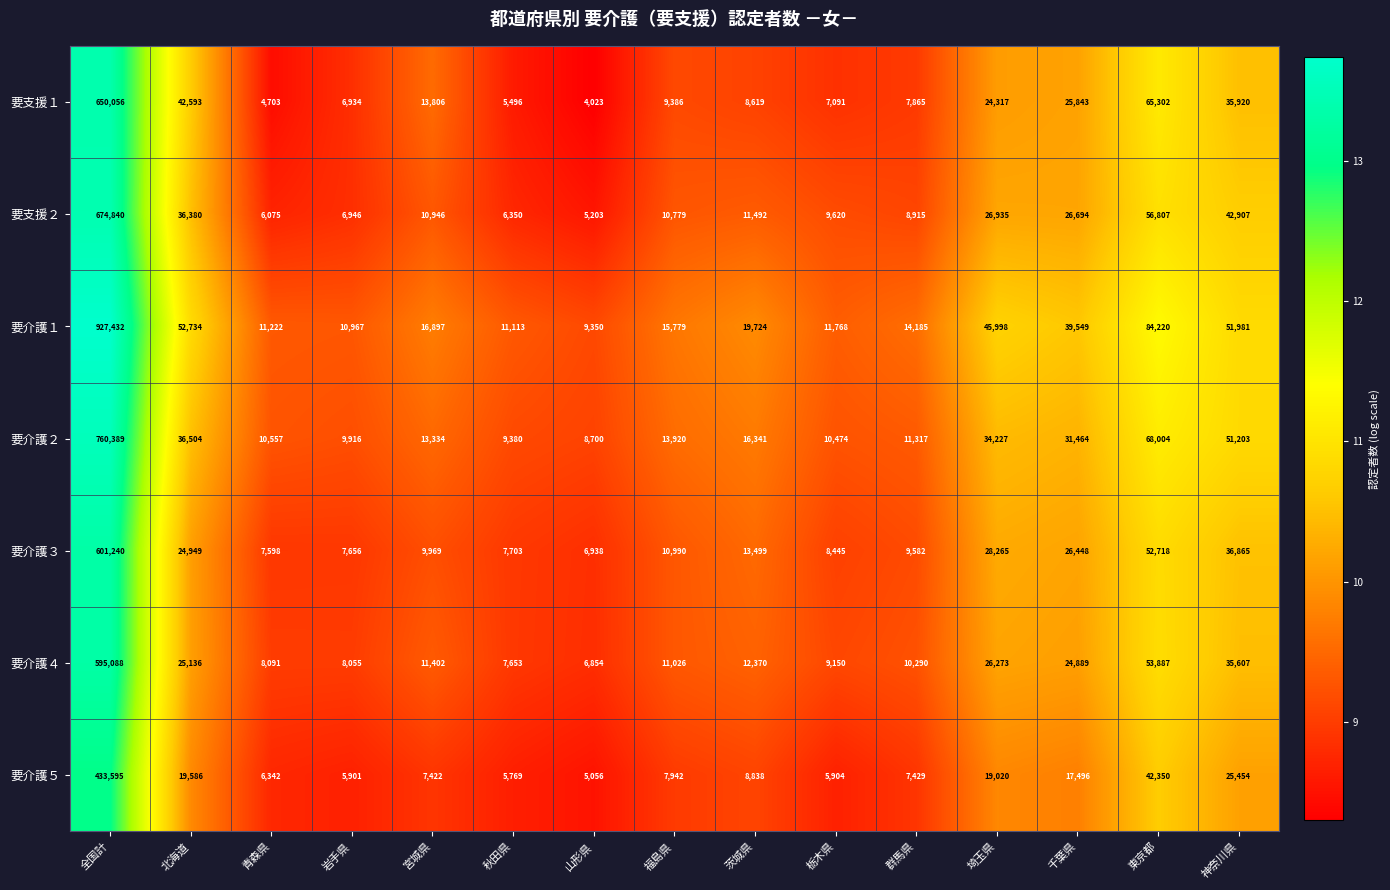

What is the average value of the 要介護２ series?

72382